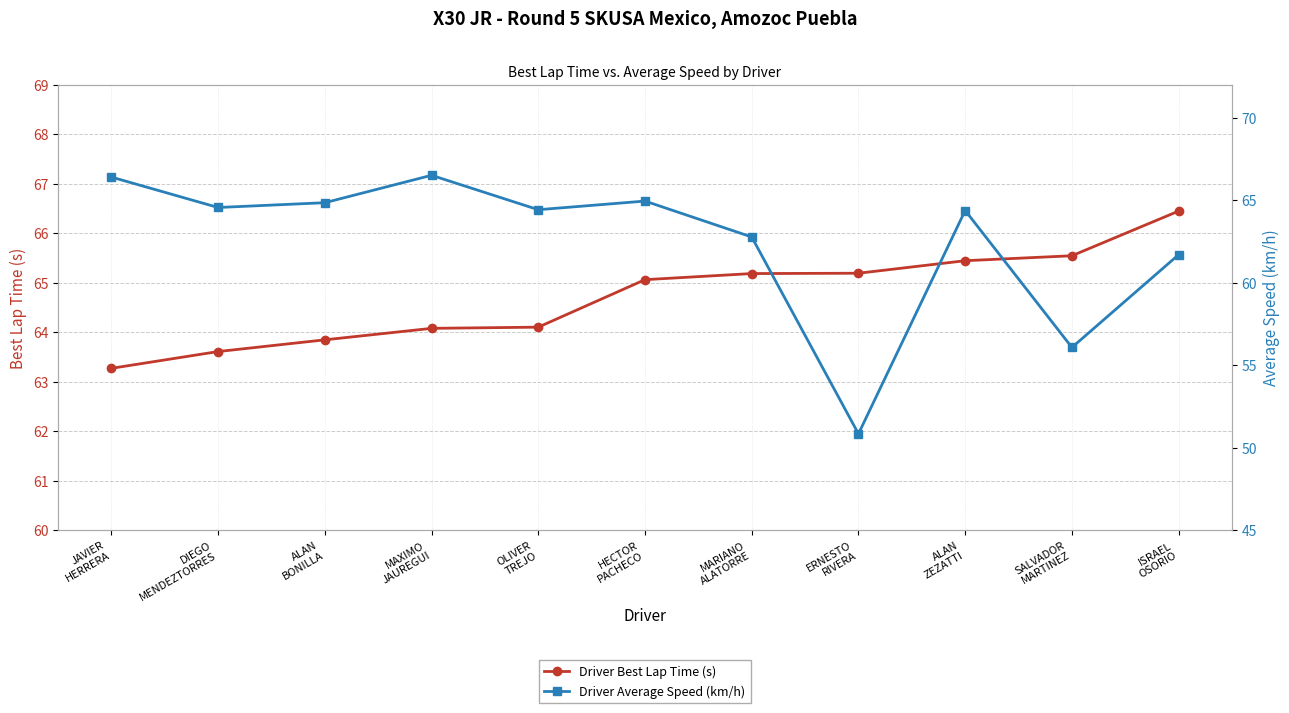

Is this an area chart (filled region under the line)?

No